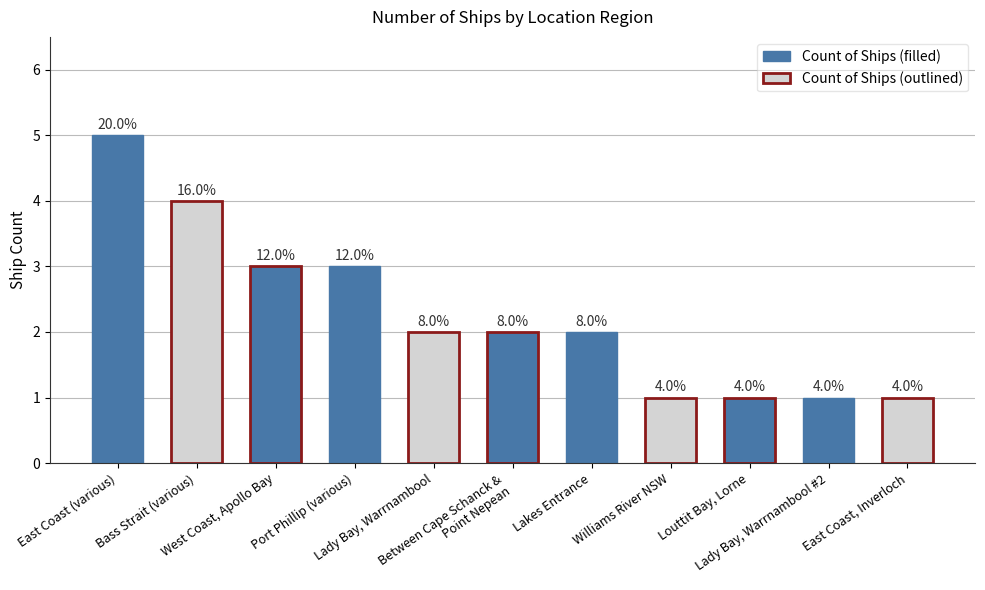

Does the chart contain any negative values?

No